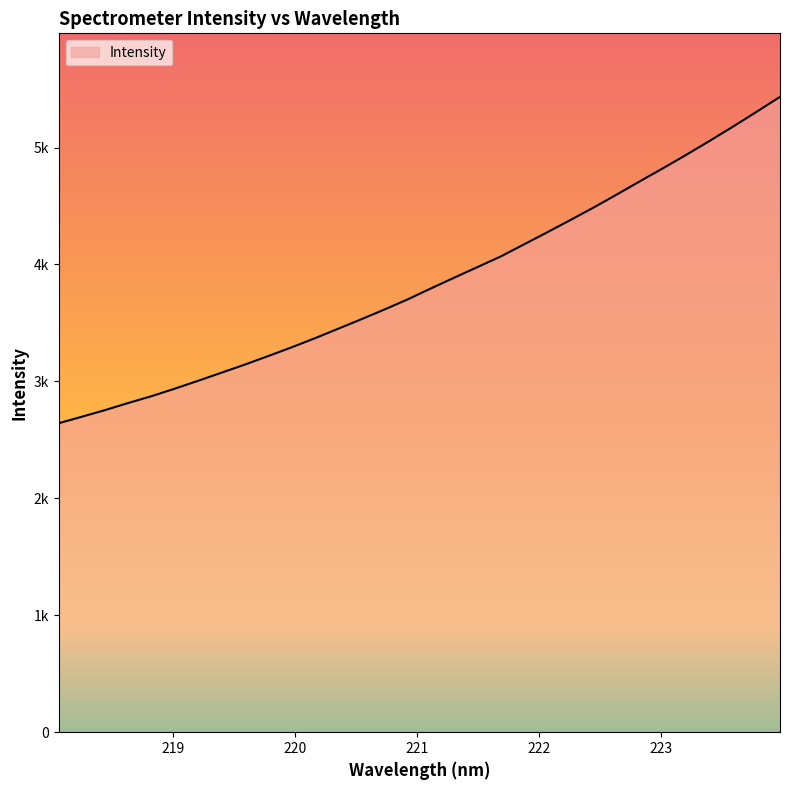

Does the chart display data point markers on the line(s)?

No